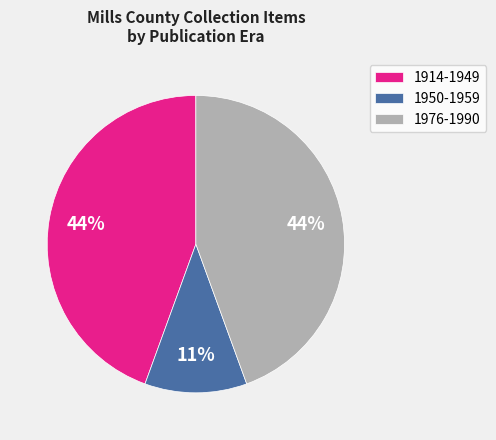

What is the smallest slice in the pie chart?

1950-1959